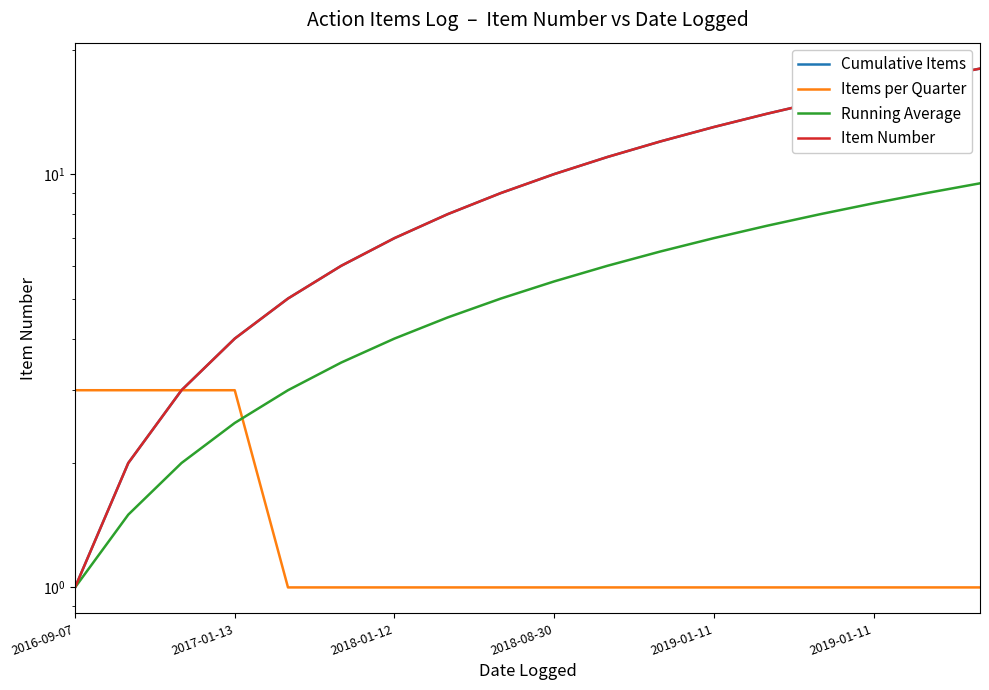

What is the smallest value displayed?

1.0